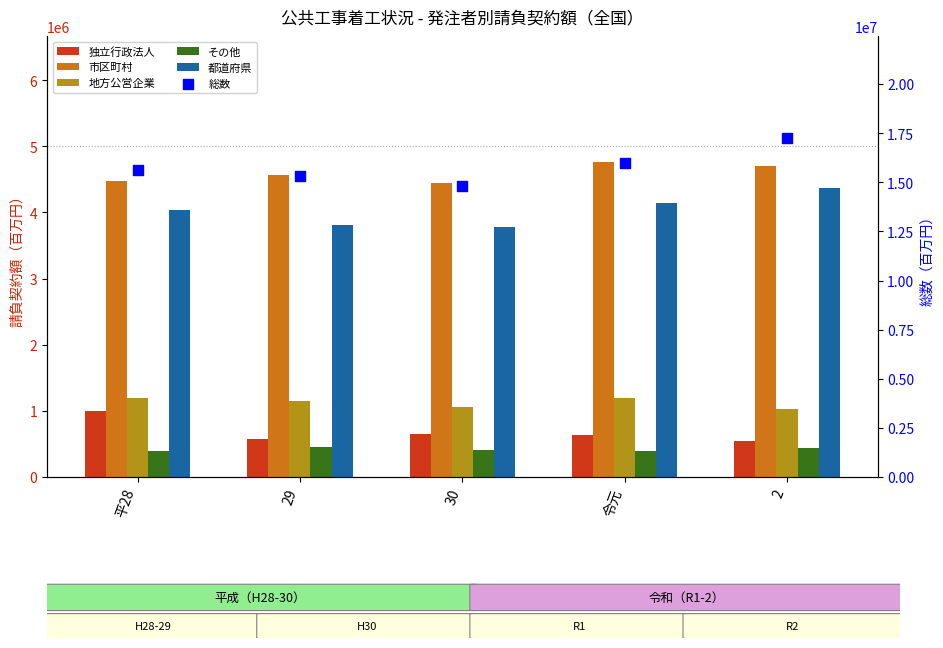

Which series has the largest Y range (max minus min)?

総数